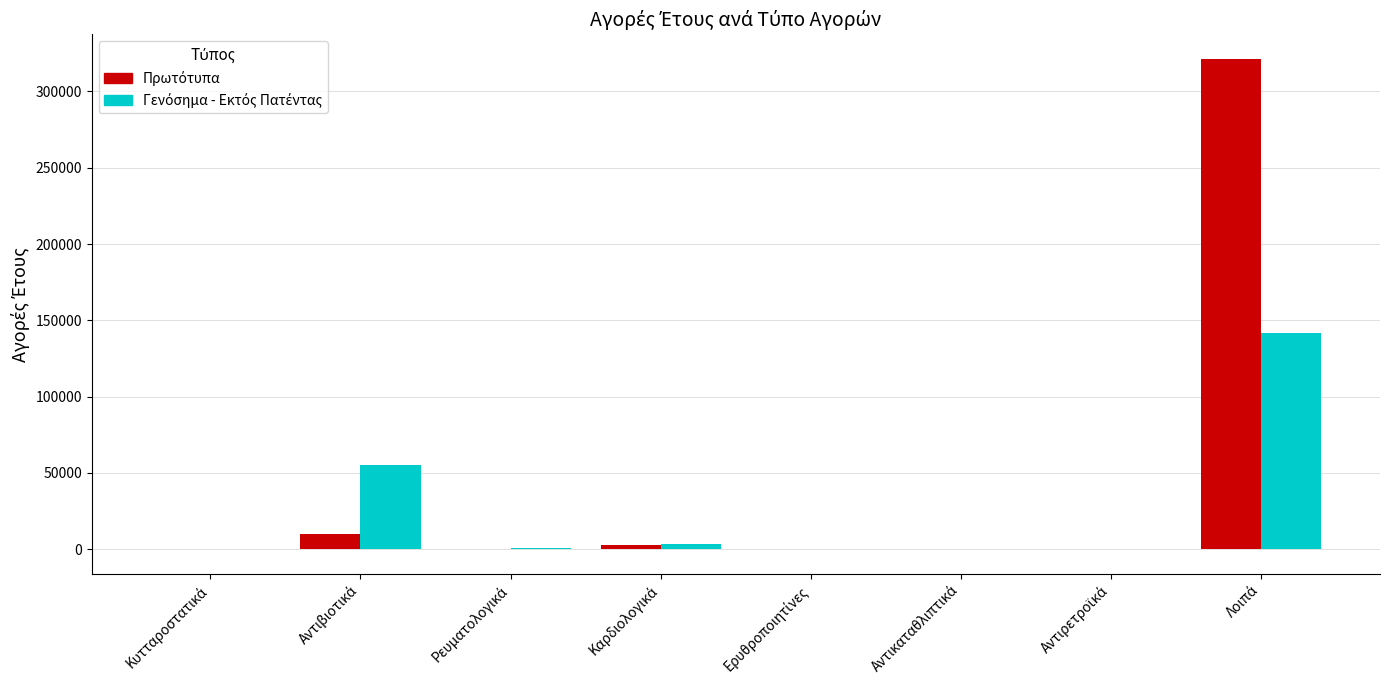

Rank the categories by Γενόσημα - Εκτός Πατέντας value from highest to lowest.

Λοιπά, Αντιβιοτικά, Καρδιολογικά, Ρευματολογικά, Κυτταροστατικά, Ερυθροποιητίνες, Αντιρετροϊκά, Αντικαταθλιπτικά